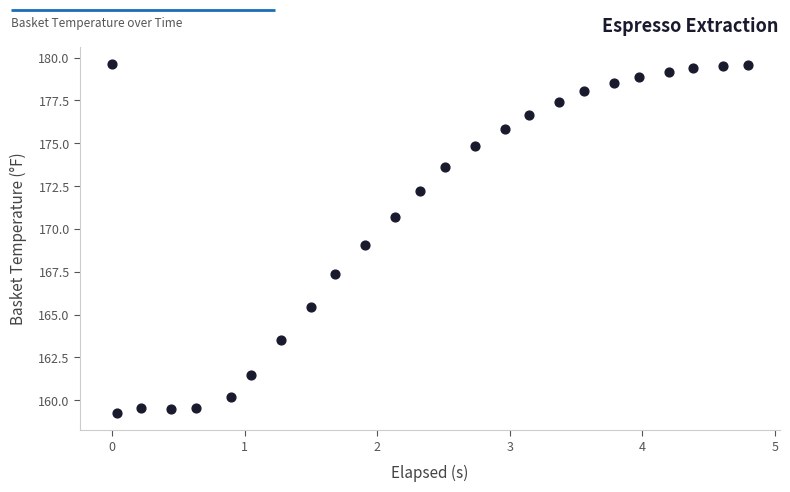

What is the range of X values (max minus min)?

4.8